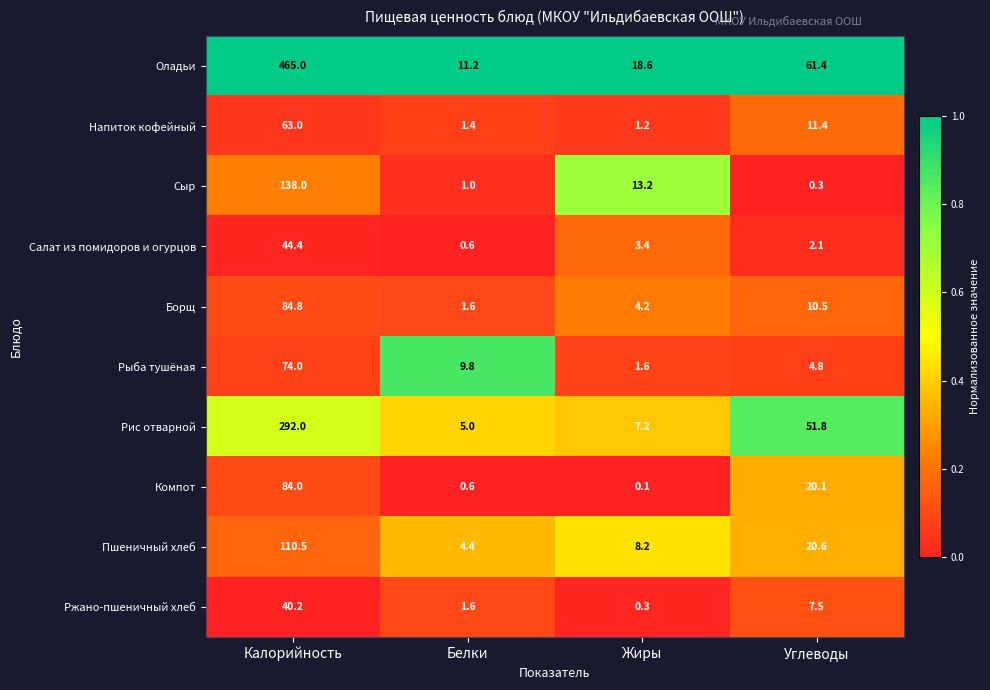

Count the number of categories in the chart.

4